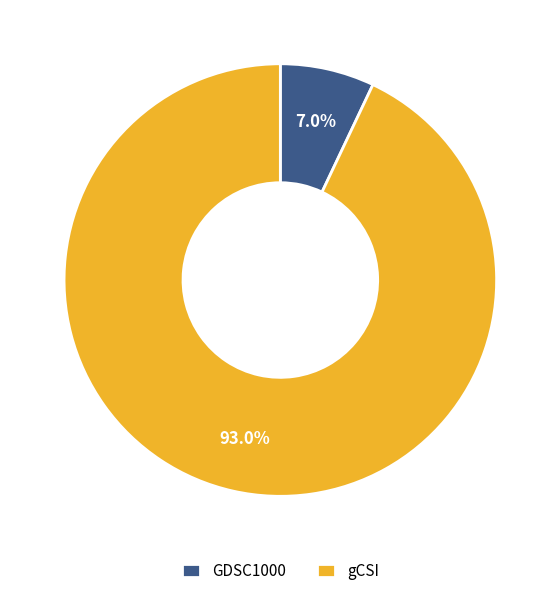

Rank the categories by value from lowest to highest.

GDSC1000, gCSI